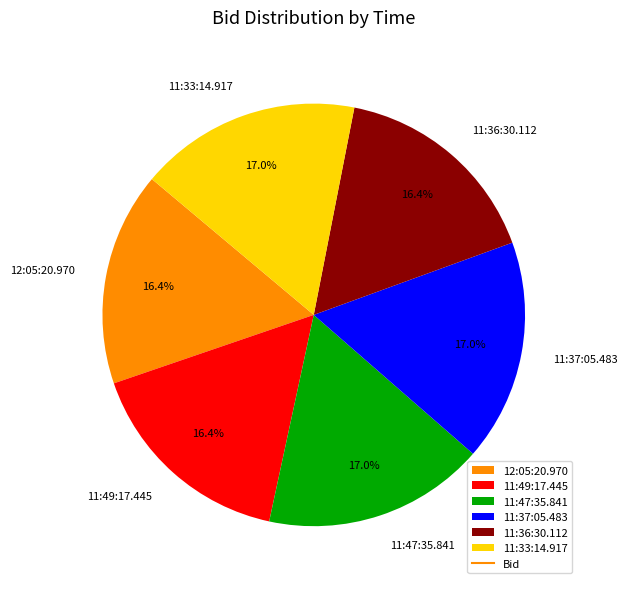

How much of the chart is everything except 11:36:30.112?

83.6%